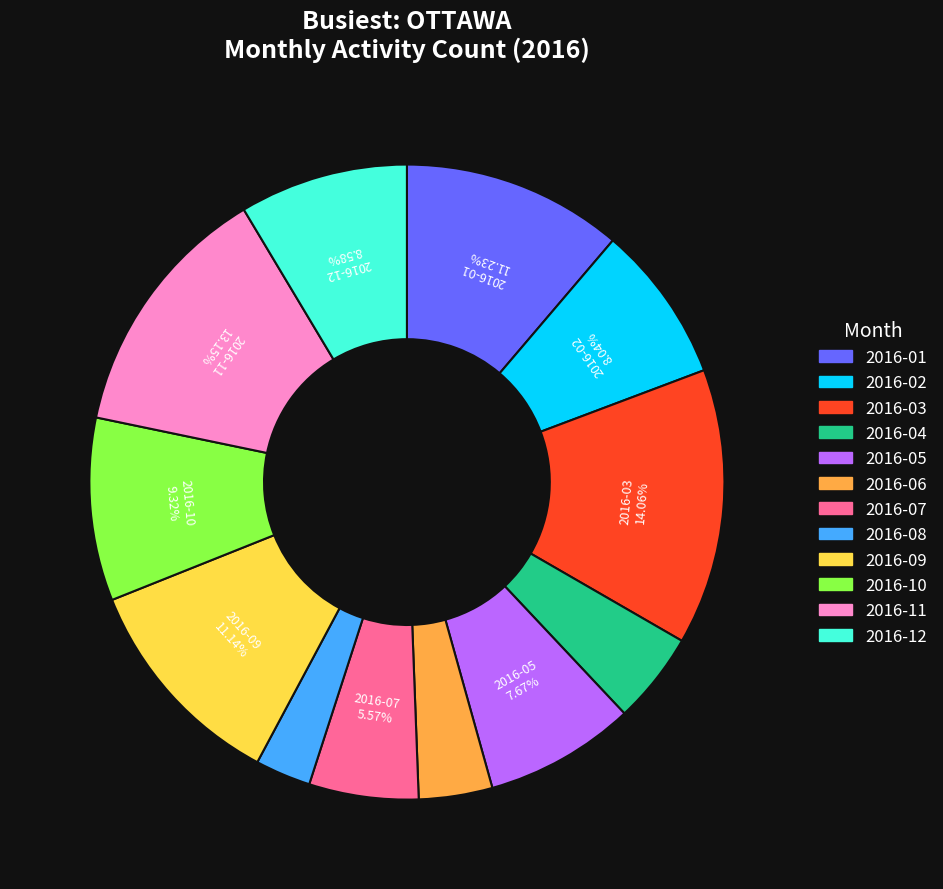

To the nearest percent, what is the combined percentage of 2016-05 and 2016-03?

22%